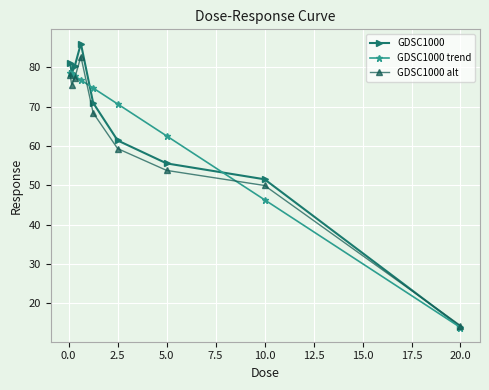

List the series in order of their peak value, highest first.

GDSC1000, GDSC1000 alt, GDSC1000 trend